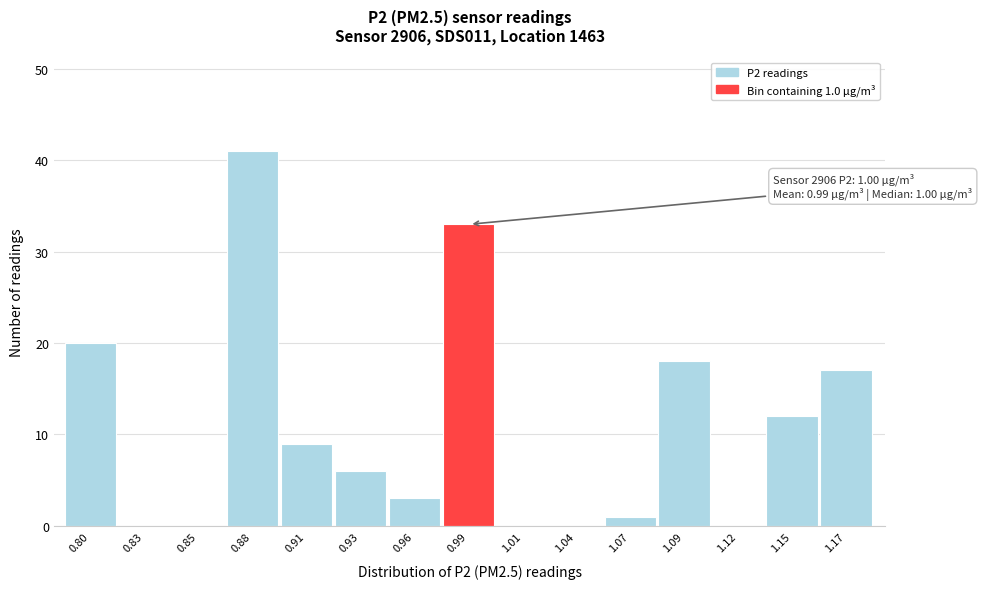

Reading left to right, extract all data points from this chart.

0.80=20	0.83=0	0.85=0	0.88=41	0.91=9	0.93=6	0.96=3	0.99=33	1.01=0	1.04=0	1.07=1	1.09=18	1.12=0	1.15=12	1.17=17